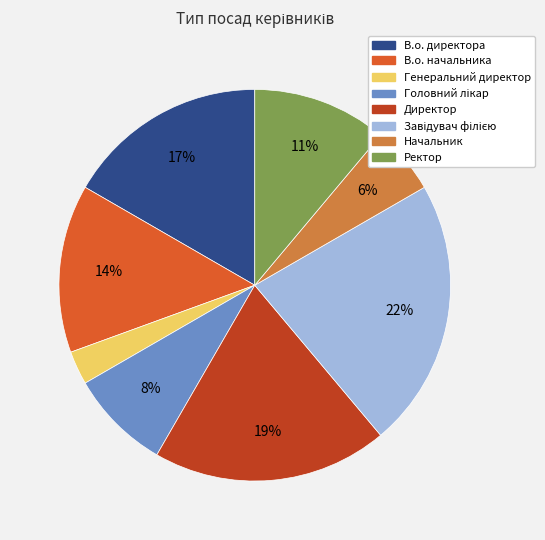

To the nearest percent, what is the combined percentage of Директор and Генеральний директор?

22%